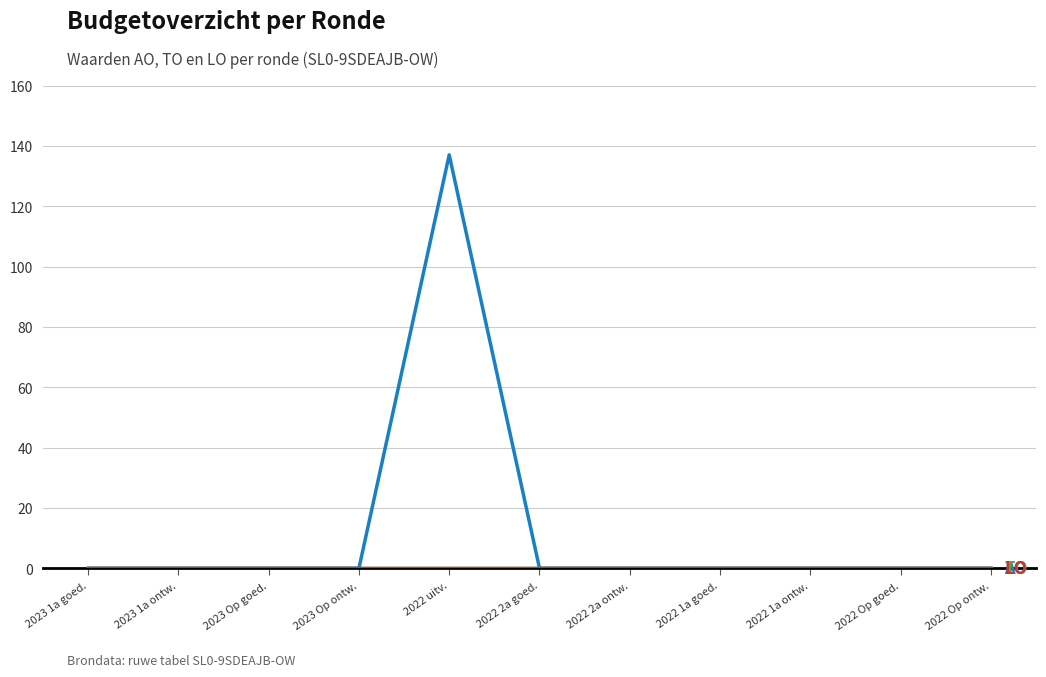

Does the chart have visible grid lines?

Yes